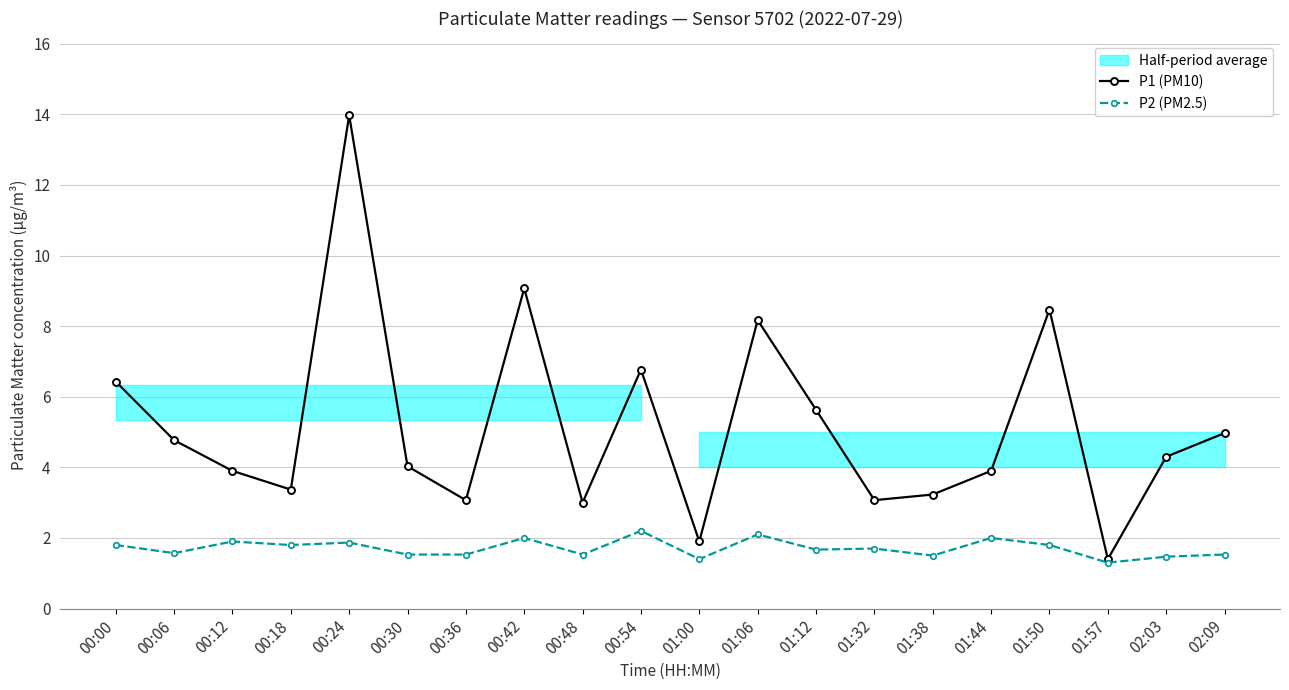

Reading right to left, extract all data points from this chart.

P1 (PM10): 5.0	4.3	1.4	8.5	3.9	3.2	3.1	5.6	8.2	1.9	6.8	3.0	9.1	3.1	4.0	14.0	3.4	3.9	4.8	6.4
P2 (PM2.5): 1.5	1.5	1.3	1.8	2.0	1.5	1.7	1.7	2.1	1.4	2.2	1.5	2.0	1.5	1.5	1.9	1.8	1.9	1.6	1.8